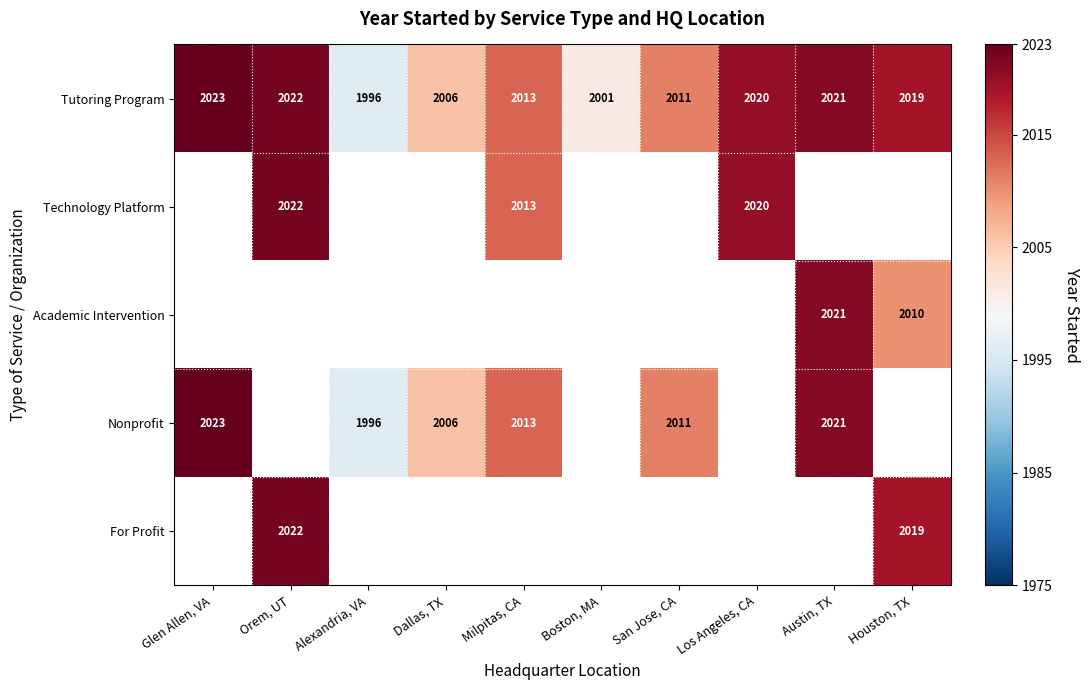

What is the difference between the maximum and minimum values in the Tutoring Program series?

27